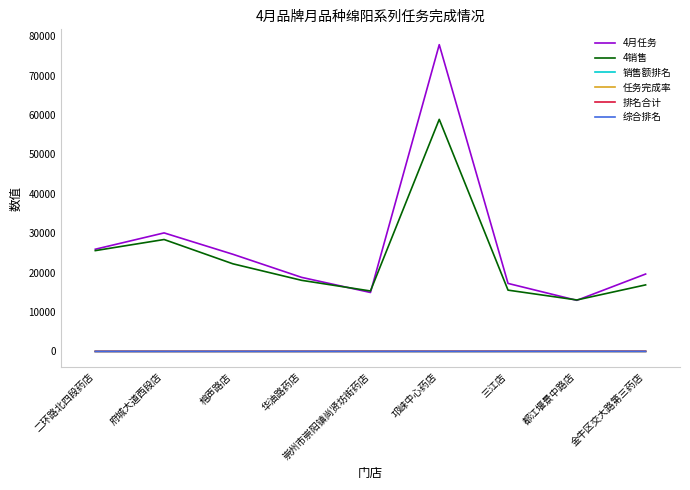

At which label is 4销售 closest to 35978?

府城大道西段店